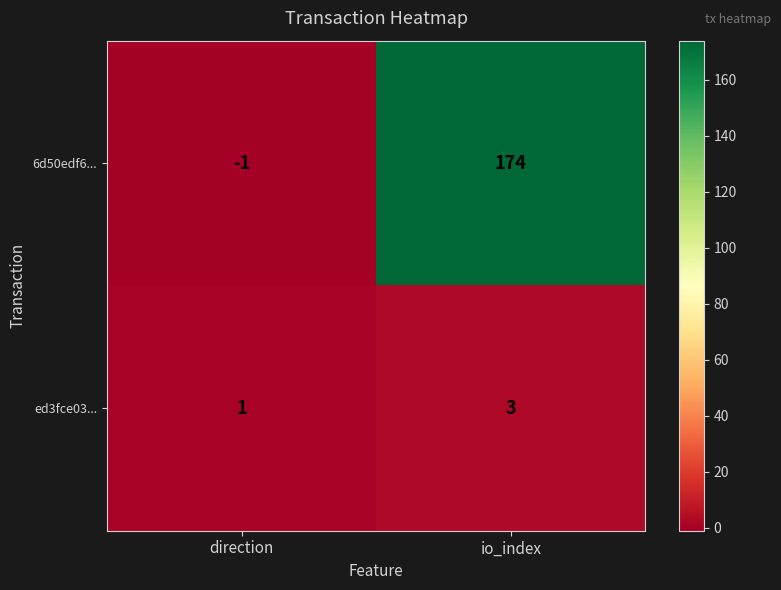

At which category is the sum across all series the highest?

io_index